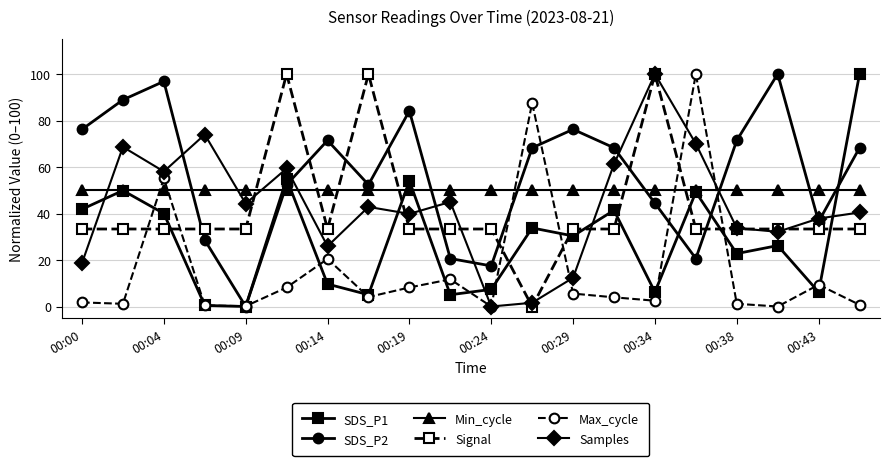

In SDS_P1, how many points are lower than both neighbors (excluding endpoints)?

7